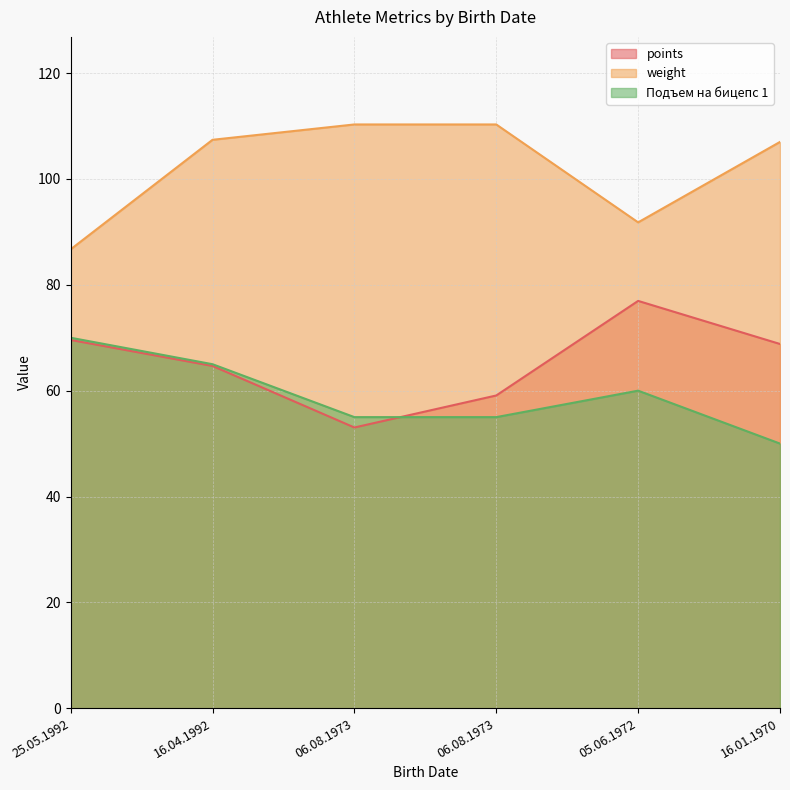

What is the spread (max minus min) of values at 25.05.1992?

17.1